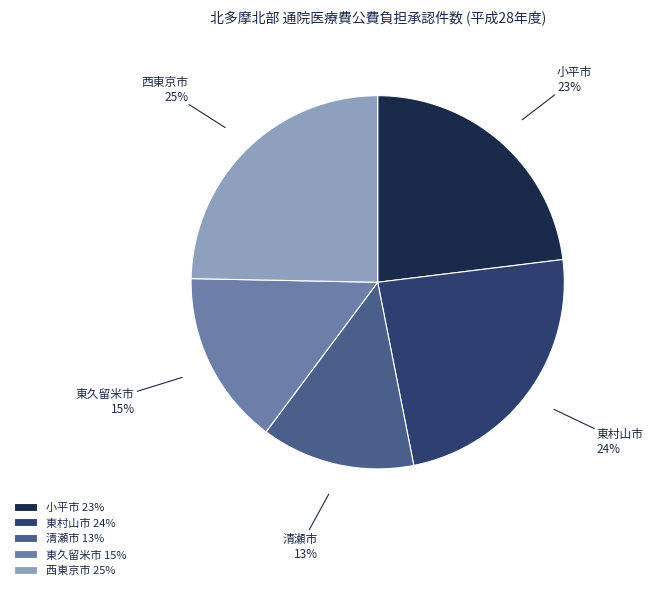

Is it true that 小平市 is 35% of the pie?

False